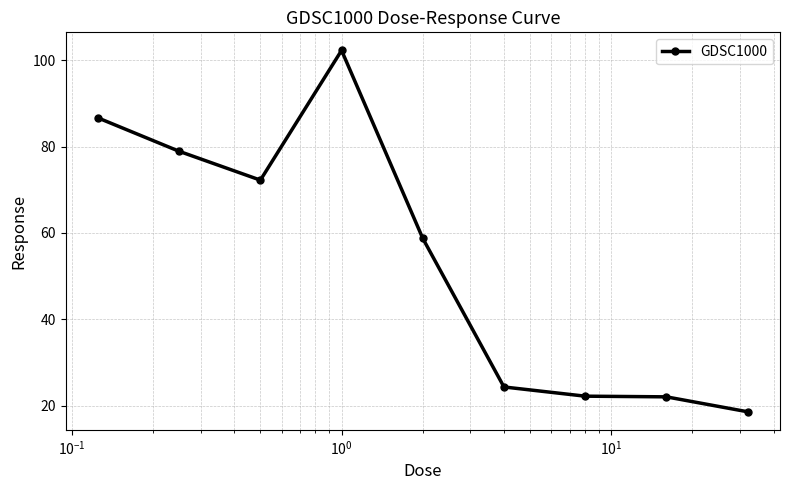

What is the minimum value shown in the chart?

18.6